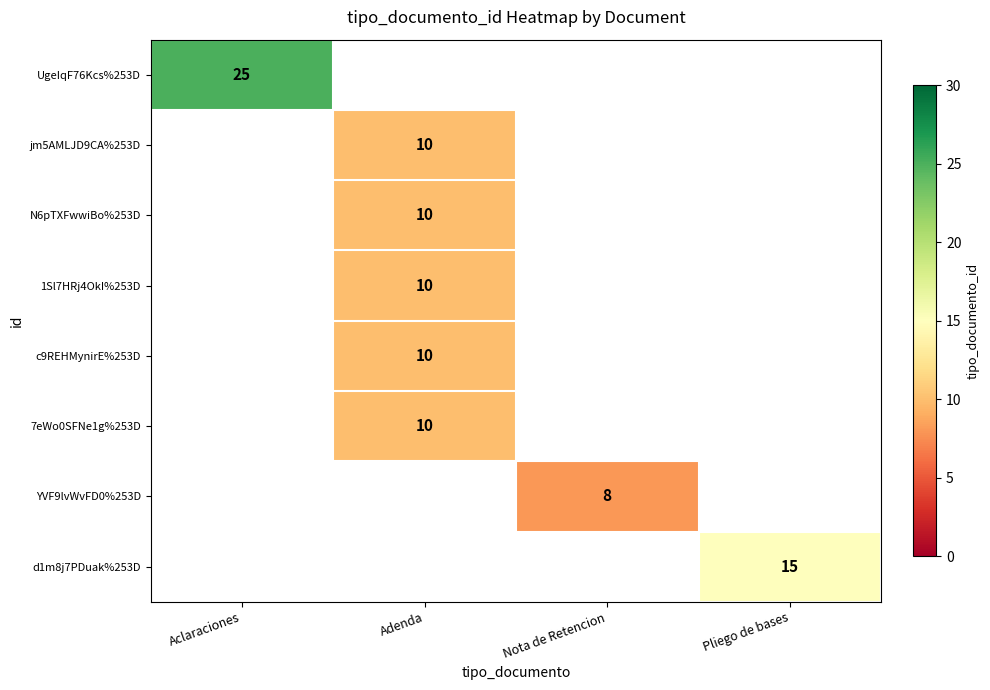

Which label corresponds to the smallest value in the chart?

Nota de Retencion